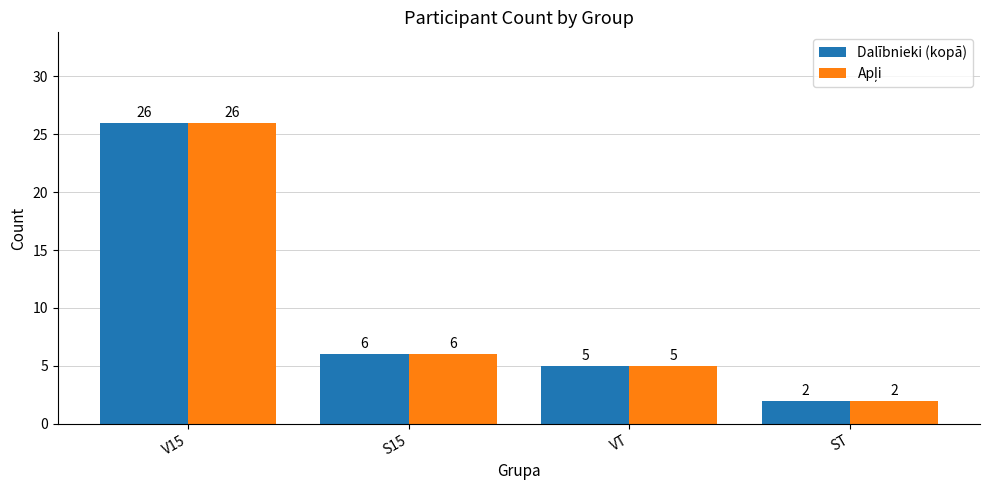

At which label does Dalībnieki (kopā) reach its peak?

V15